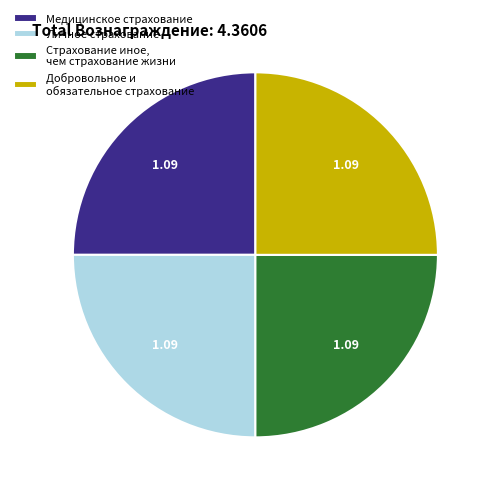

Is there any slice that represents more than half of the pie?

No